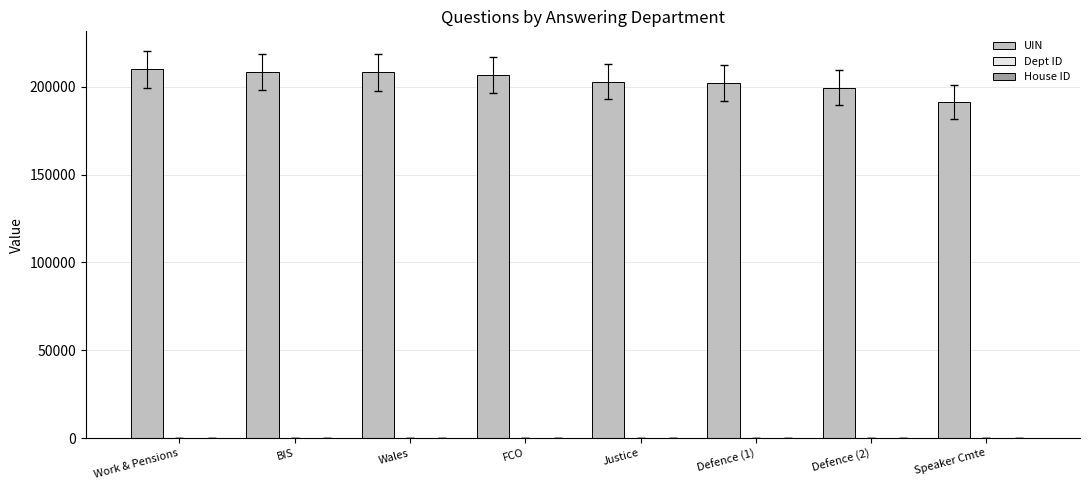

The UIN series shows 209958 at Work & Pensions. True or false?

True